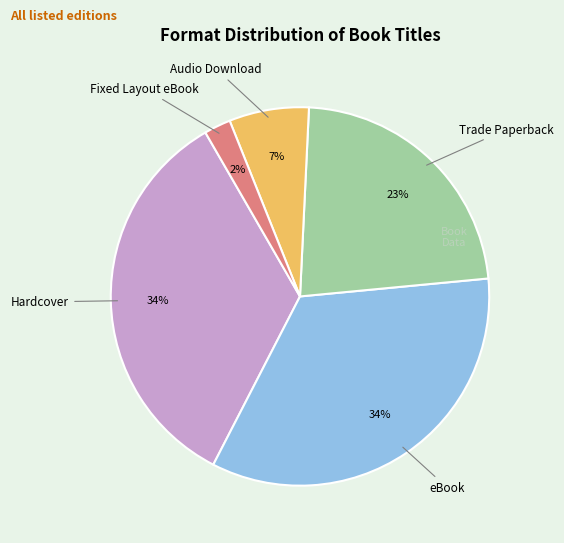

Does any single category account for the majority?

No